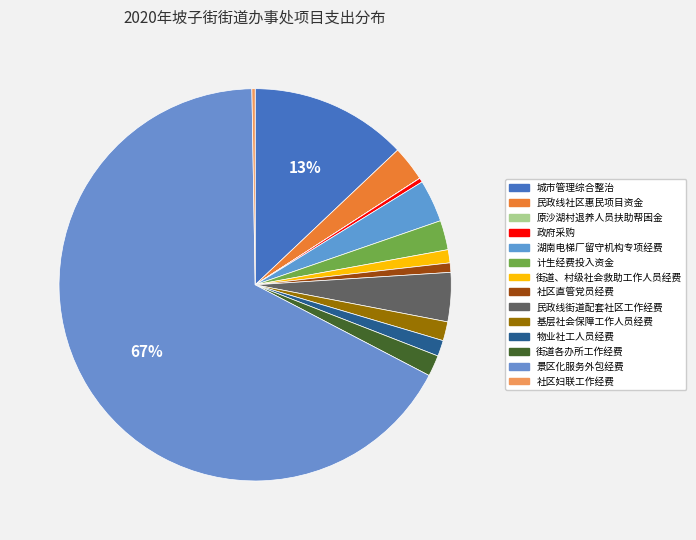

Rank the categories by value from highest to lowest.

景区化服务外包经费, 城市管理综合整治, 民政线街道配套社区工作经费, 湖南电梯厂留守机构专项经费, 民政线社区惠民项目资金, 计生经费投入资金, 街道各办所工作经费, 基层社会保障工作人员经费, 物业社工人员经费, 街道、村级社会救助工作人员经费, 社区直管党员经费, 政府采购, 社区妇联工作经费, 原沙湖村退养人员扶助帮困金